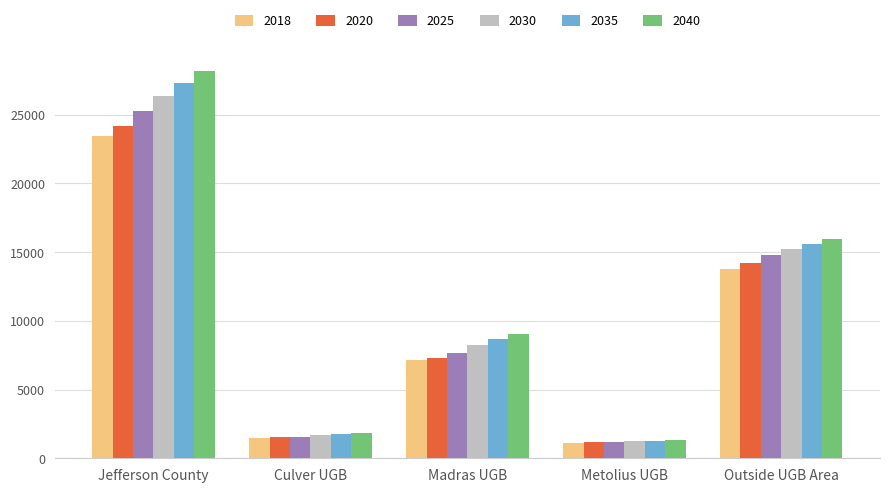

How many data points in 2030 are less than 8249?

2